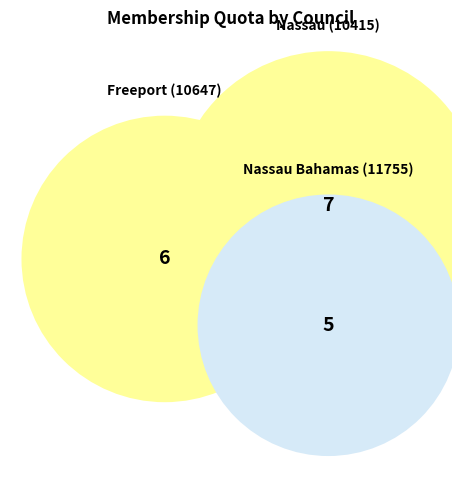

True or false: 11755 accounts for 38% of the total.

False